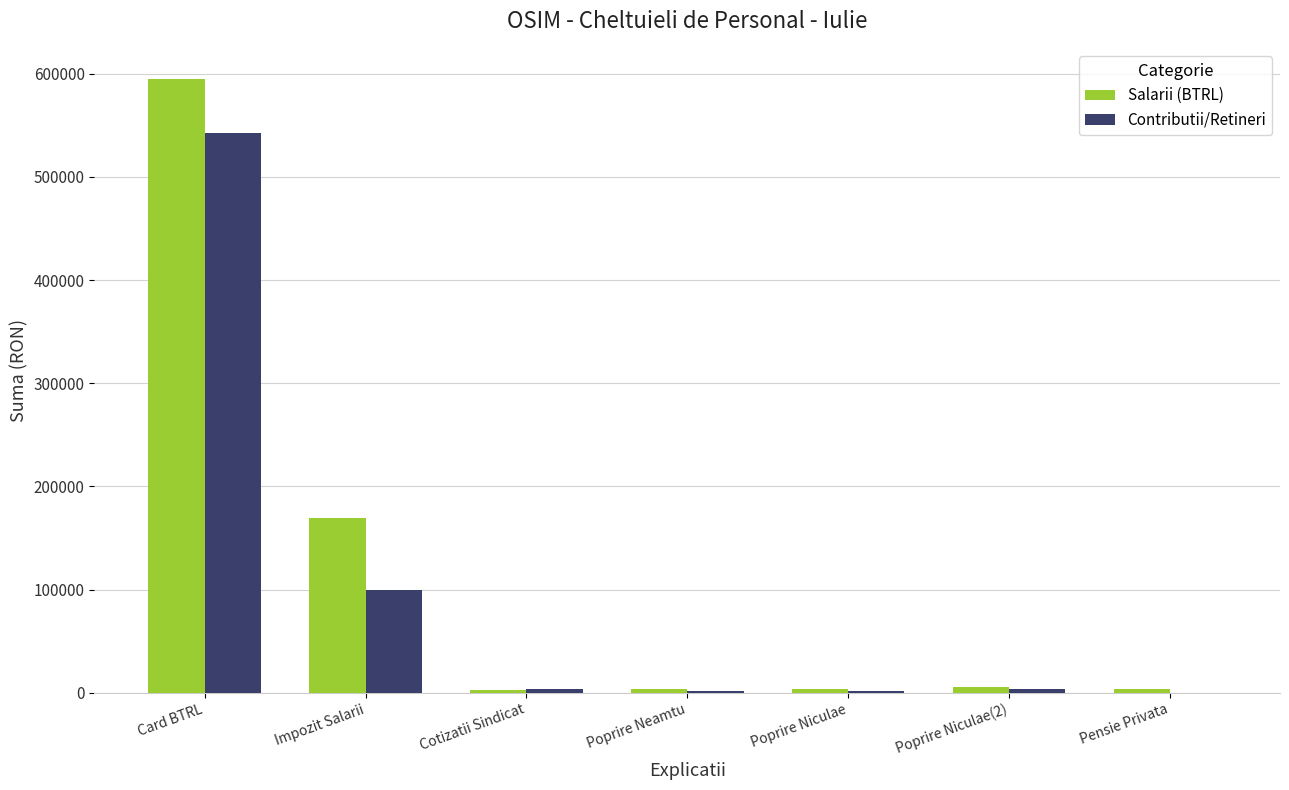

The value of Salarii (BTRL) at Impozit Salarii is 294399. True or false?

False